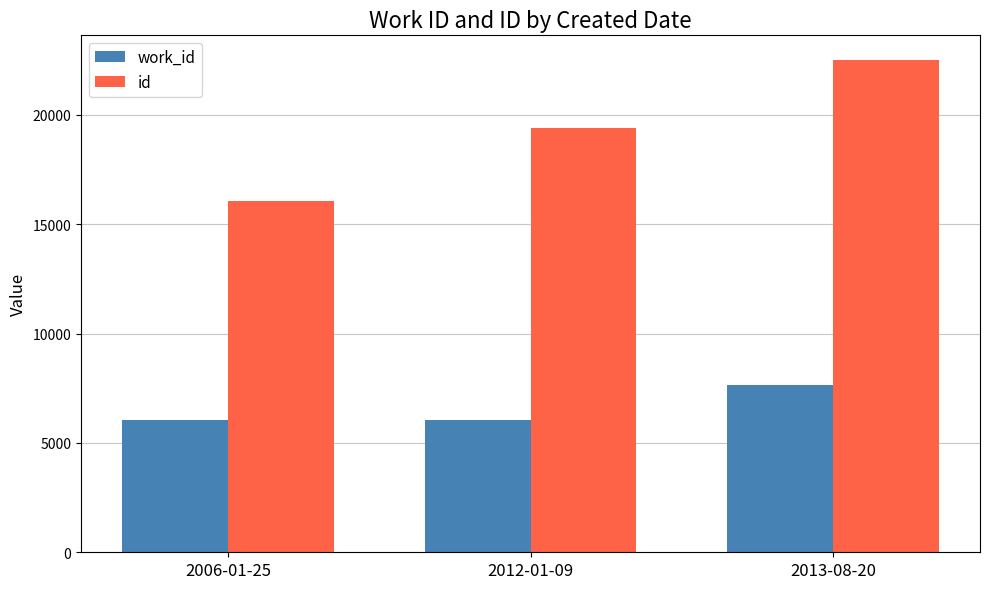

How many categories are shown in the chart?

3